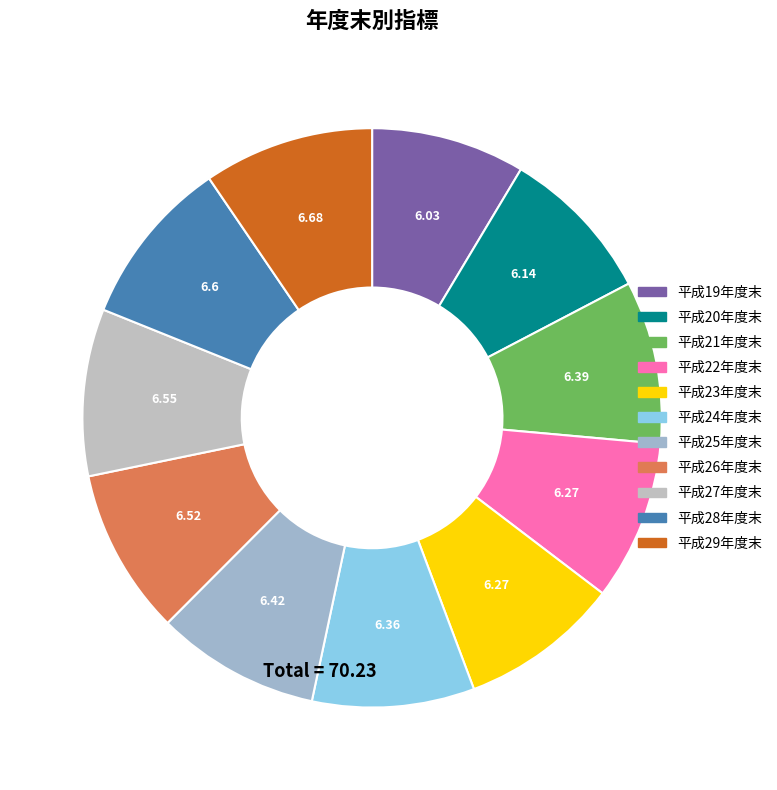

To the nearest percent, what portion does 平成21年度末 represent?

9%